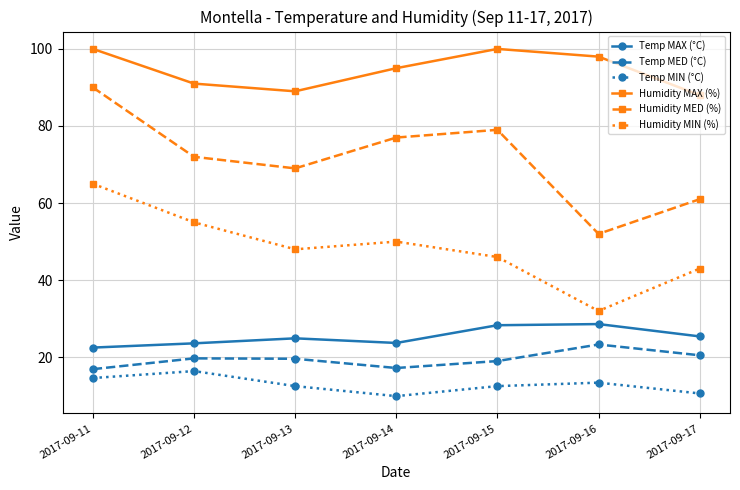

What is the value of the Temp MED (°C) point at the 6th from the left?

23.3